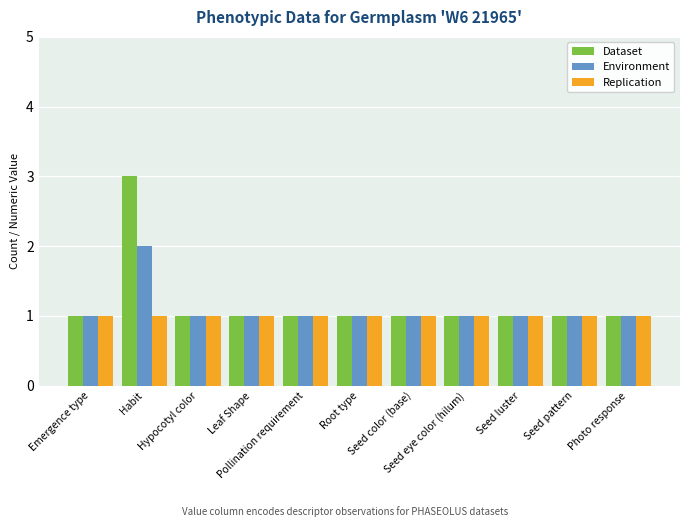

Rank the series by their average value, from highest to lowest.

Dataset, Environment, Replication